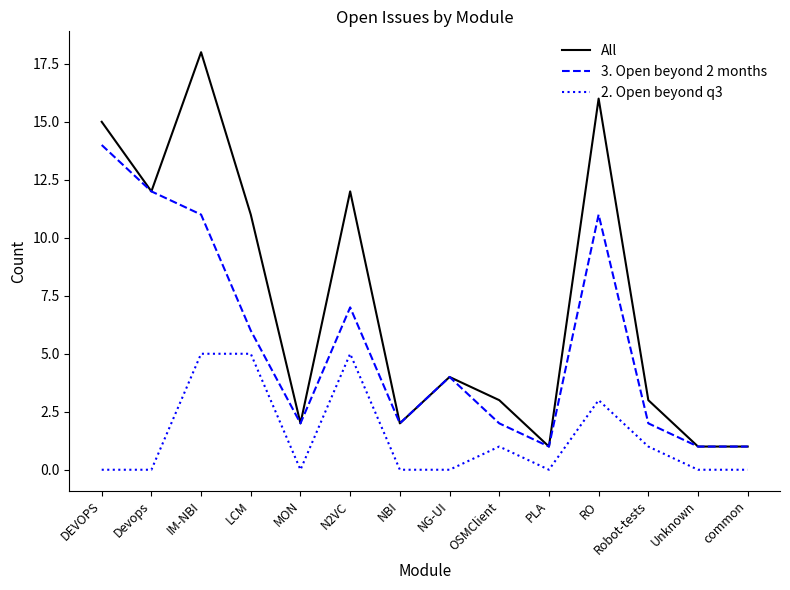

What is the greatest value displayed?

18